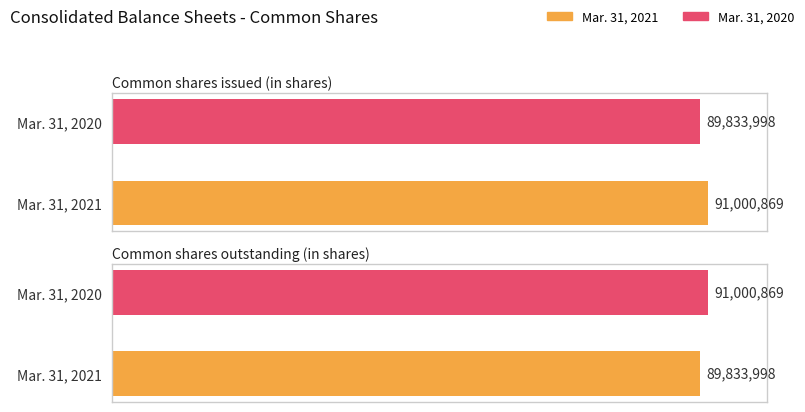

Which series has the widest spread of values?

Mar. 31, 2021